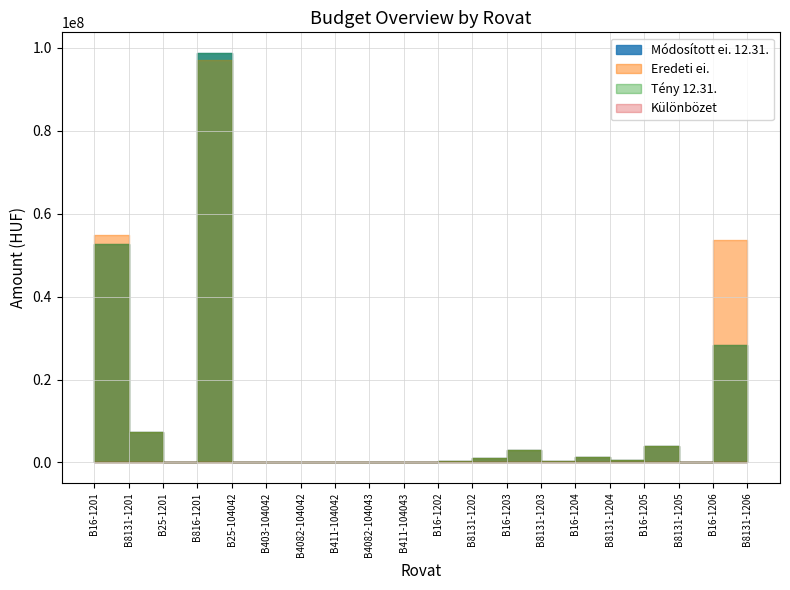

Which series has the largest total across all categories?

Eredeti ei.